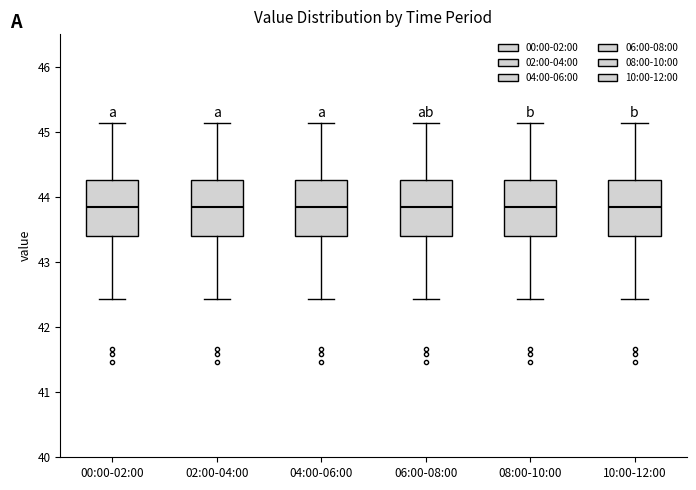

Reading left to right, transcribe this box plot: for each box, give where its median line is, the range the box spans, and where its two whiskers end, as read against the y-axis. The values are not printed on the chart, so give them approximately, as read against the axis.

00:00-02:00: median 43.8, box 43.4 to 44.3, whiskers 42.4 to 45.1
02:00-04:00: median 43.8, box 43.4 to 44.3, whiskers 42.4 to 45.1
04:00-06:00: median 43.8, box 43.4 to 44.3, whiskers 42.4 to 45.1
06:00-08:00: median 43.8, box 43.4 to 44.3, whiskers 42.4 to 45.1
08:00-10:00: median 43.8, box 43.4 to 44.3, whiskers 42.4 to 45.1
10:00-12:00: median 43.8, box 43.4 to 44.3, whiskers 42.4 to 45.1